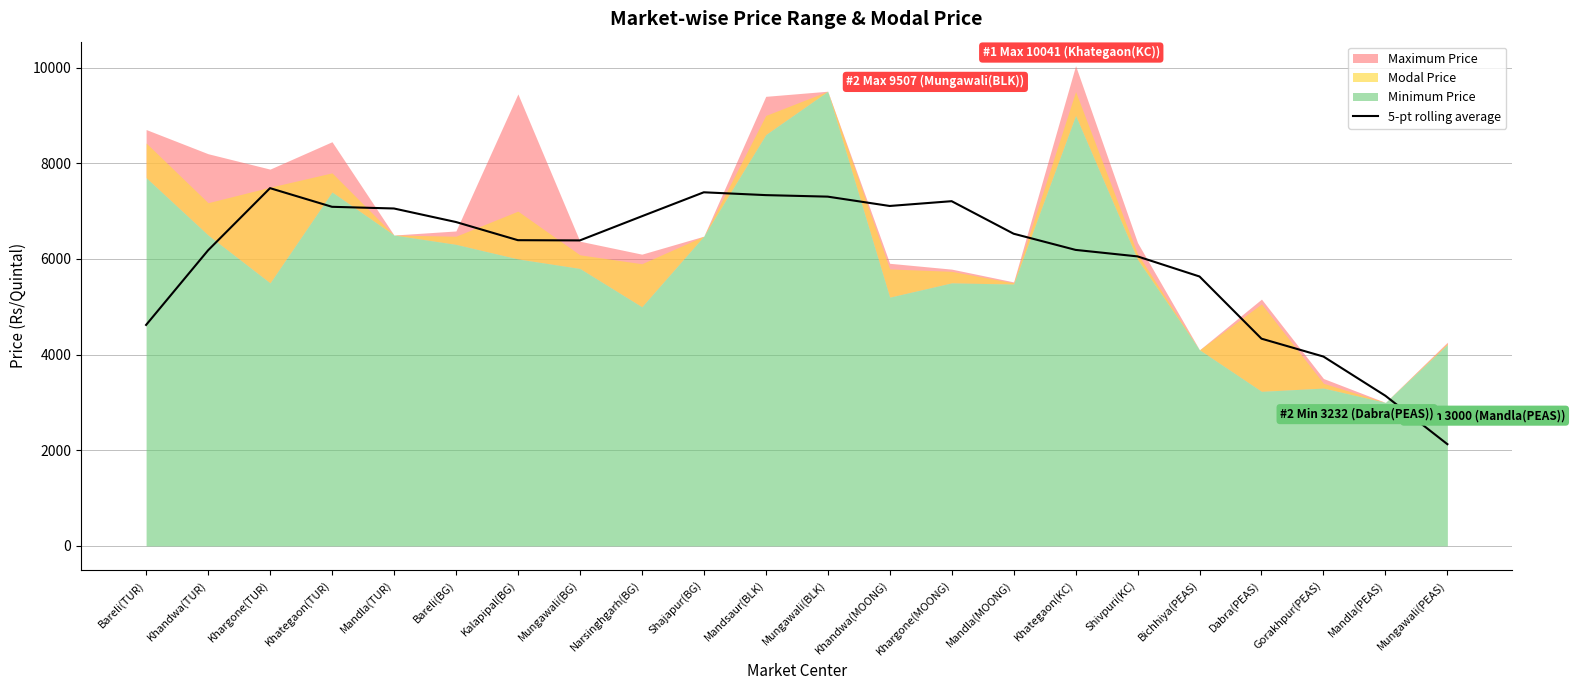

What is the highest value of the 5-pt rolling average series?

7480.2